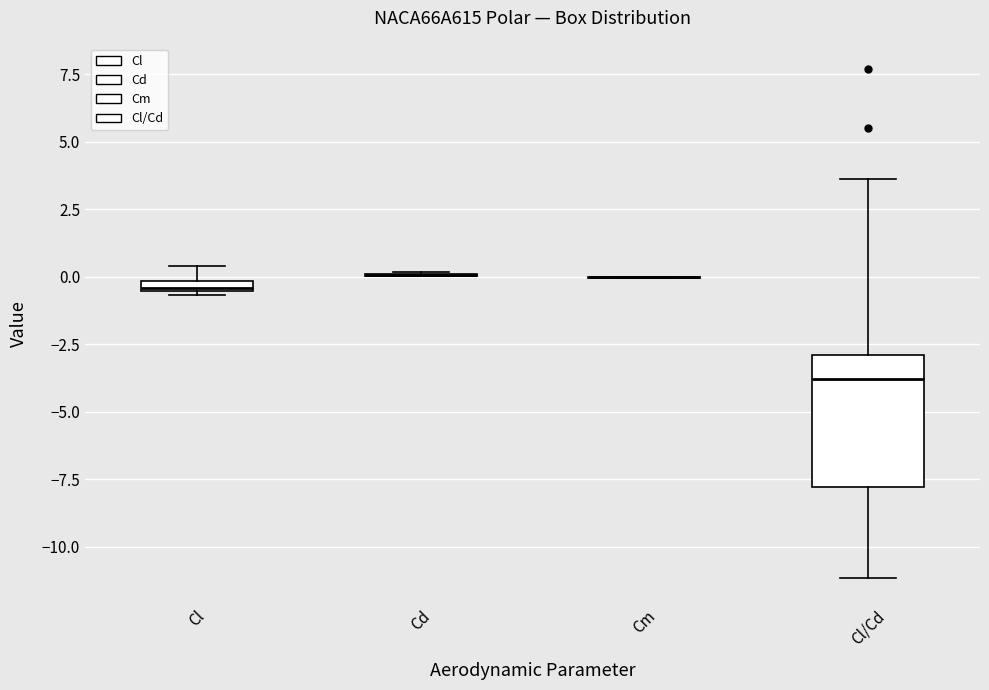

Comparing the boxes themselves (not the whiskers), which one is the tallest?

Cl/Cd